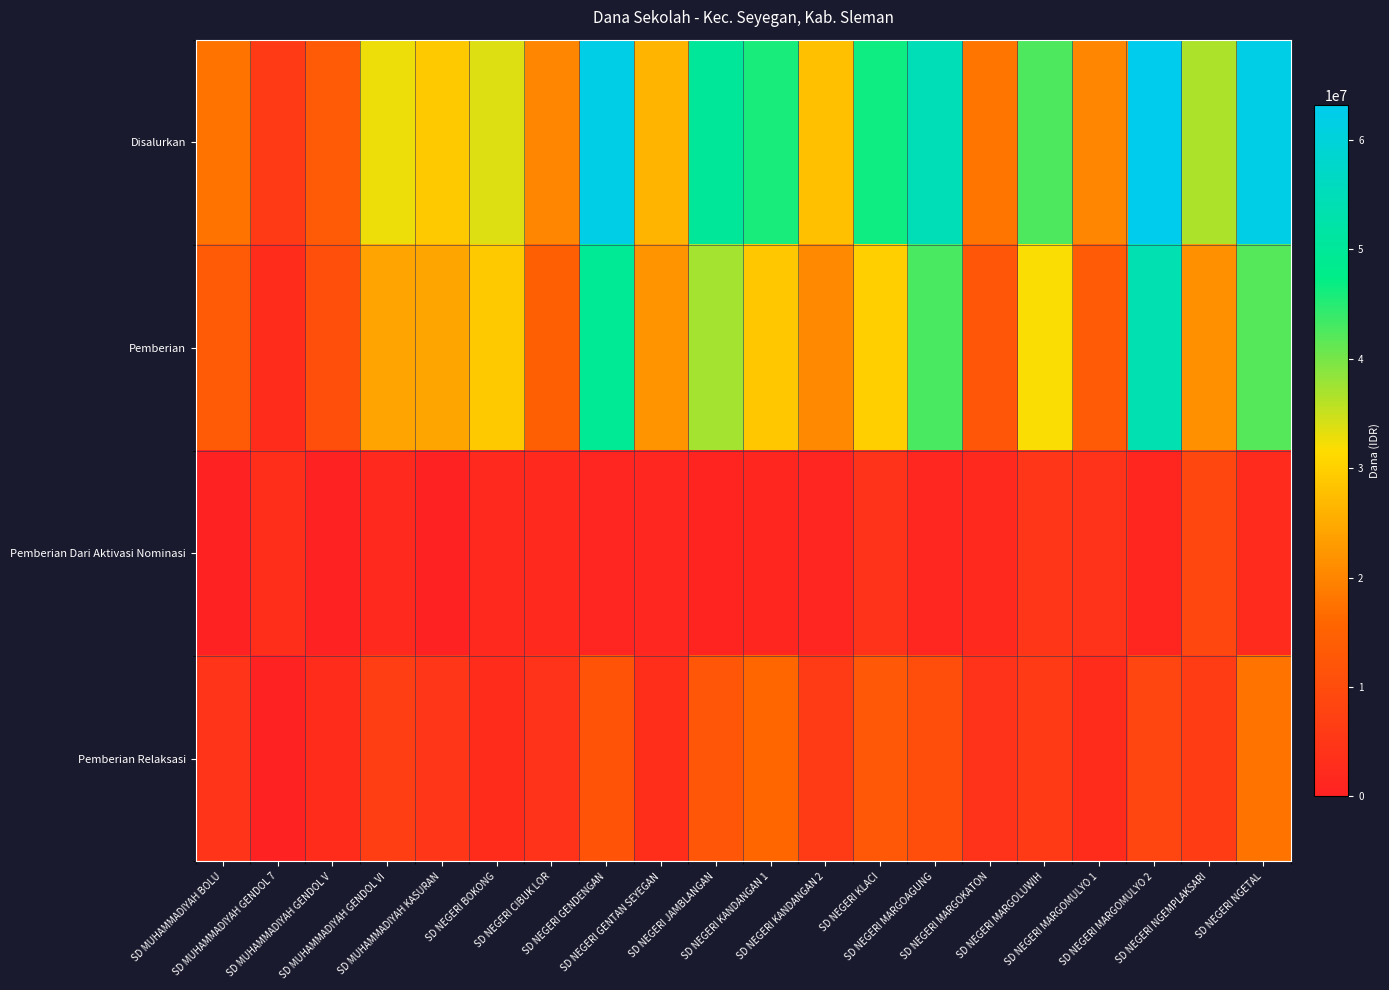

Which label corresponds to the largest value in the chart?

SD NEGERI MARGOMULYO 2